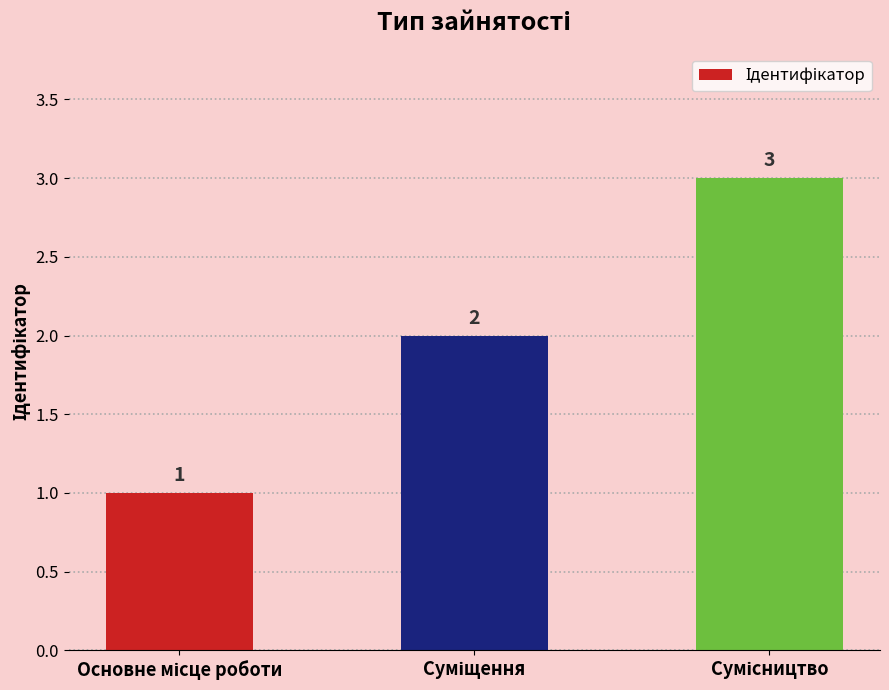

What is the sum of all values?

6